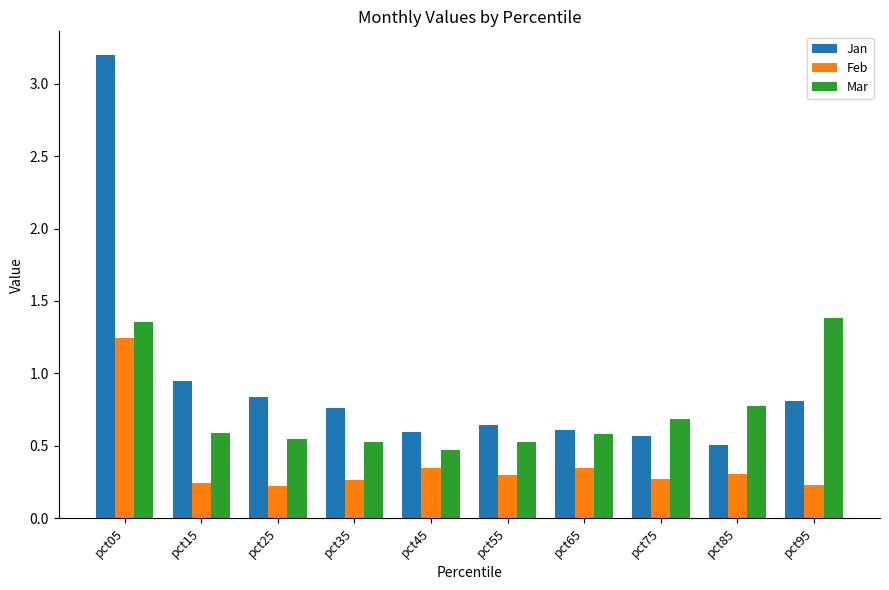

Rank the series by their average value, from lowest to highest.

Feb, Mar, Jan